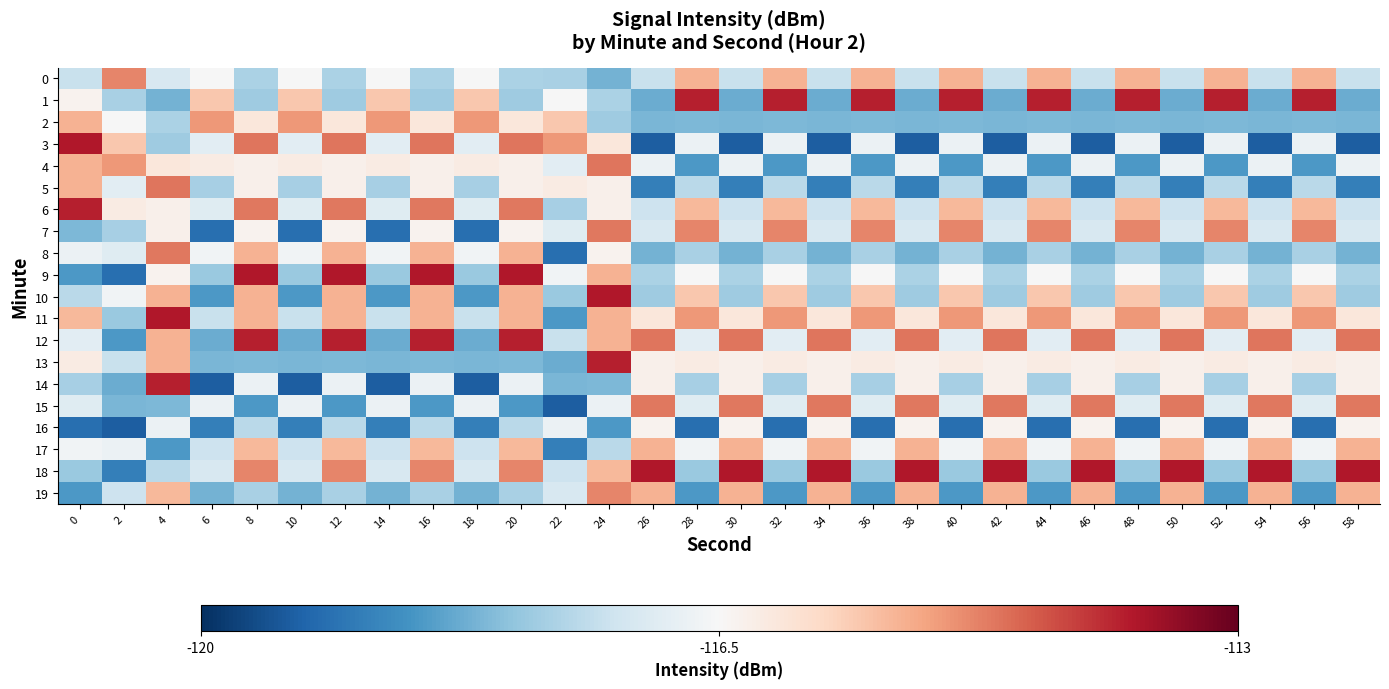

Which category has the lowest value across all series?

26